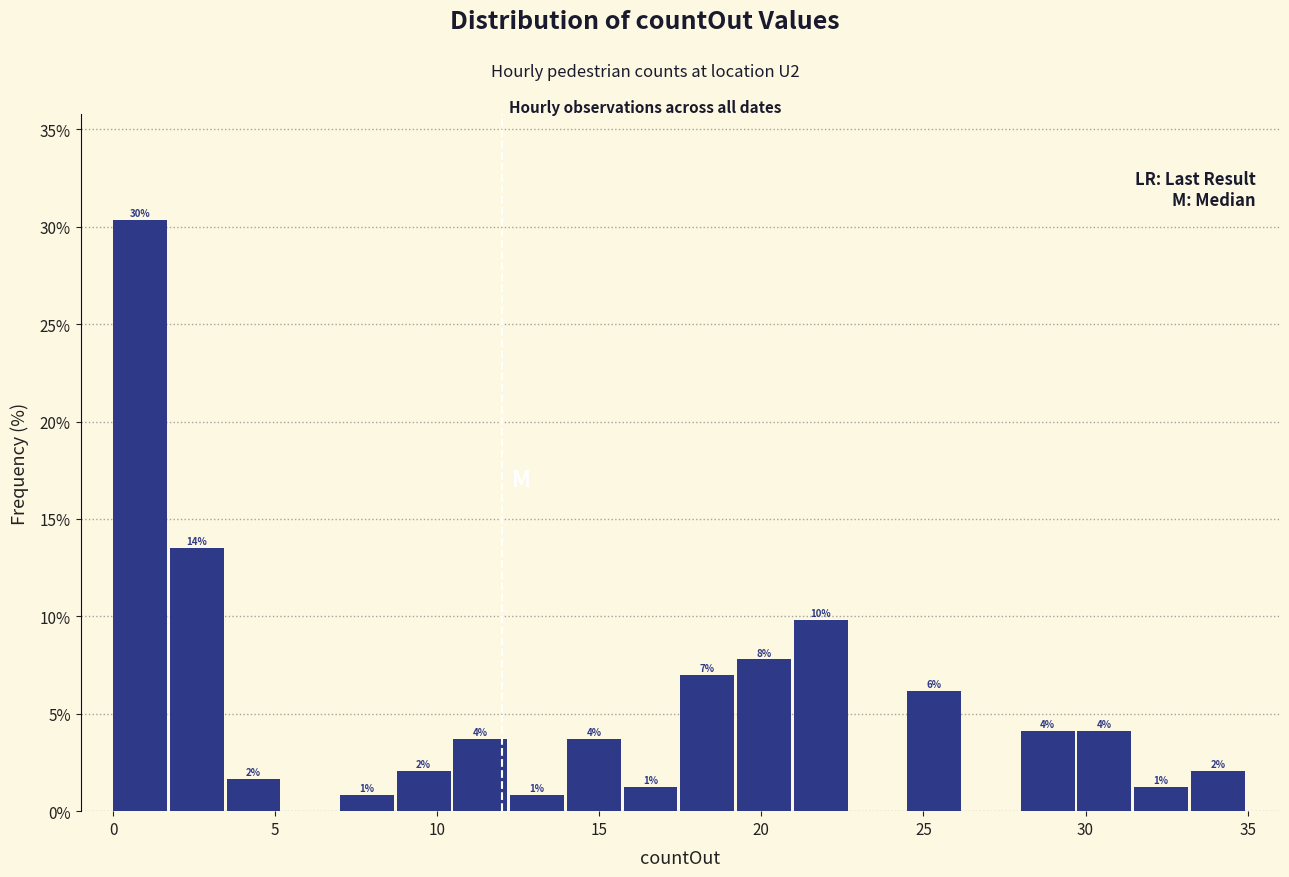

Read against the x-axis, roughly where is the centre of the tallest bar?

1.0